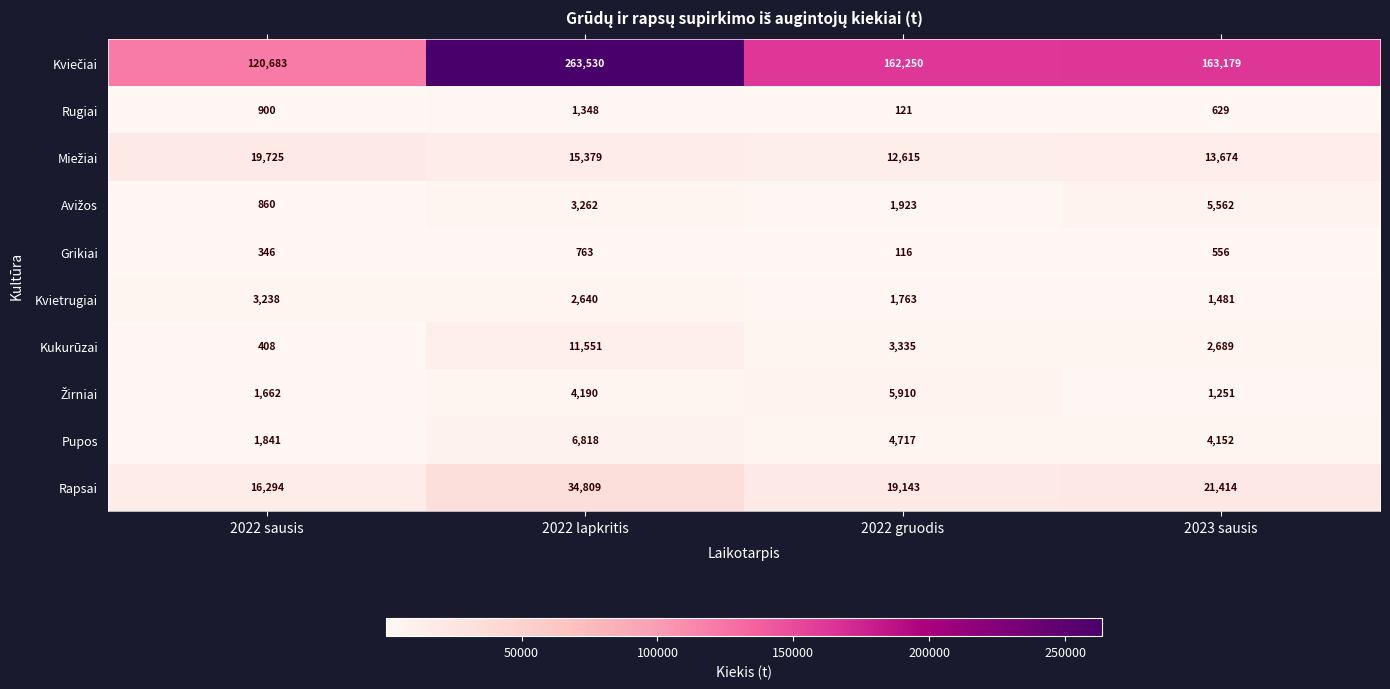

Which category has the highest value in the Grikiai series?

2022 lapkritis